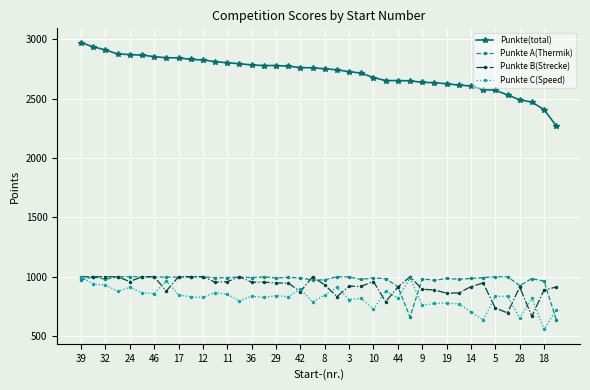

Which series has the widest spread of values?

Punkte(total)